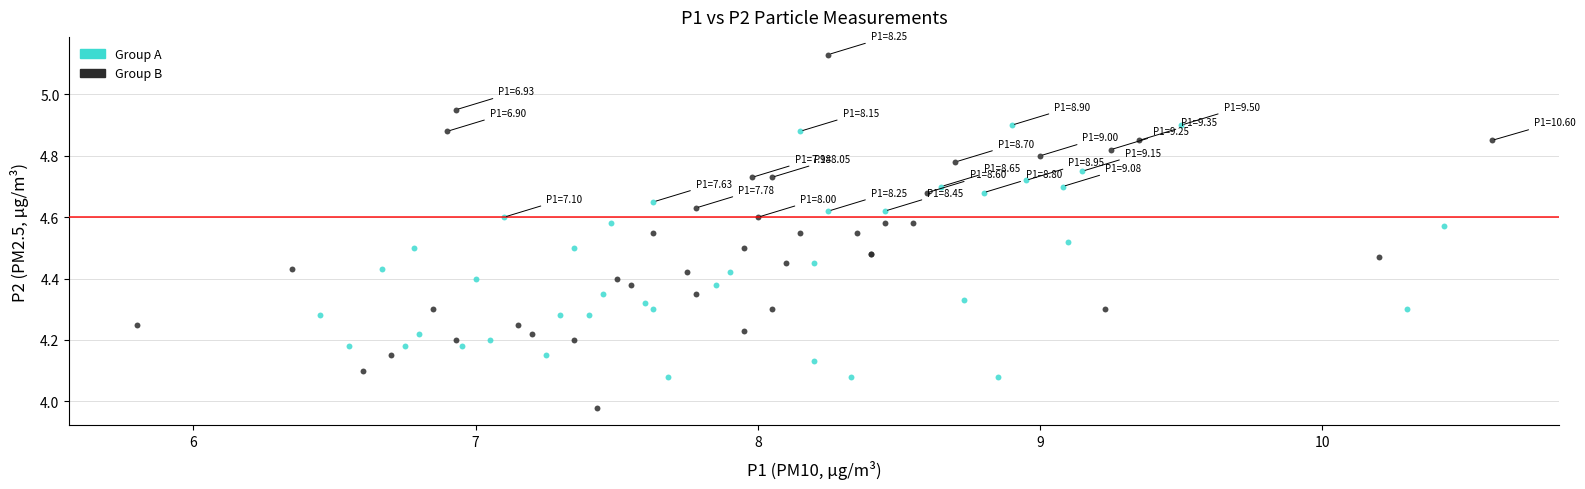

Which series has the widest spread of Y values?

Group B